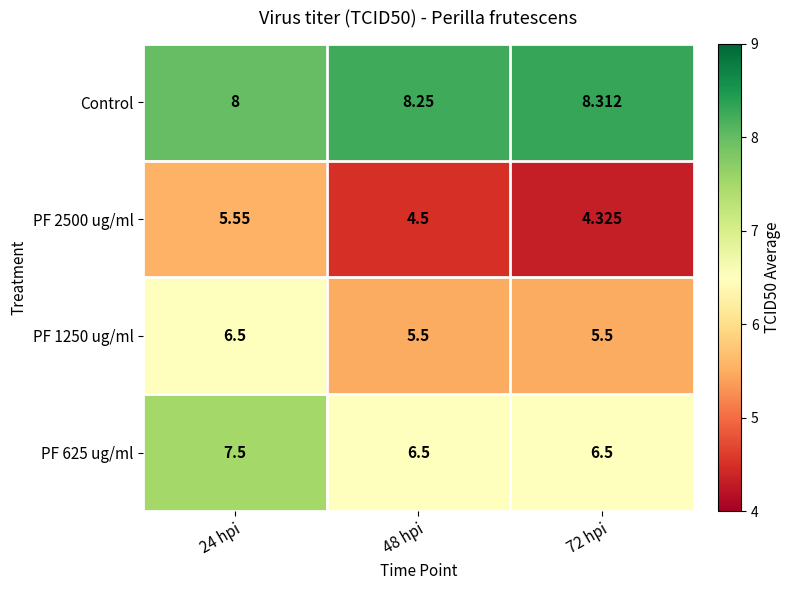

Is the value of PF 625 ug/ml at 48 hpi greater than the value of PF 2500 ug/ml at 24 hpi?

Yes